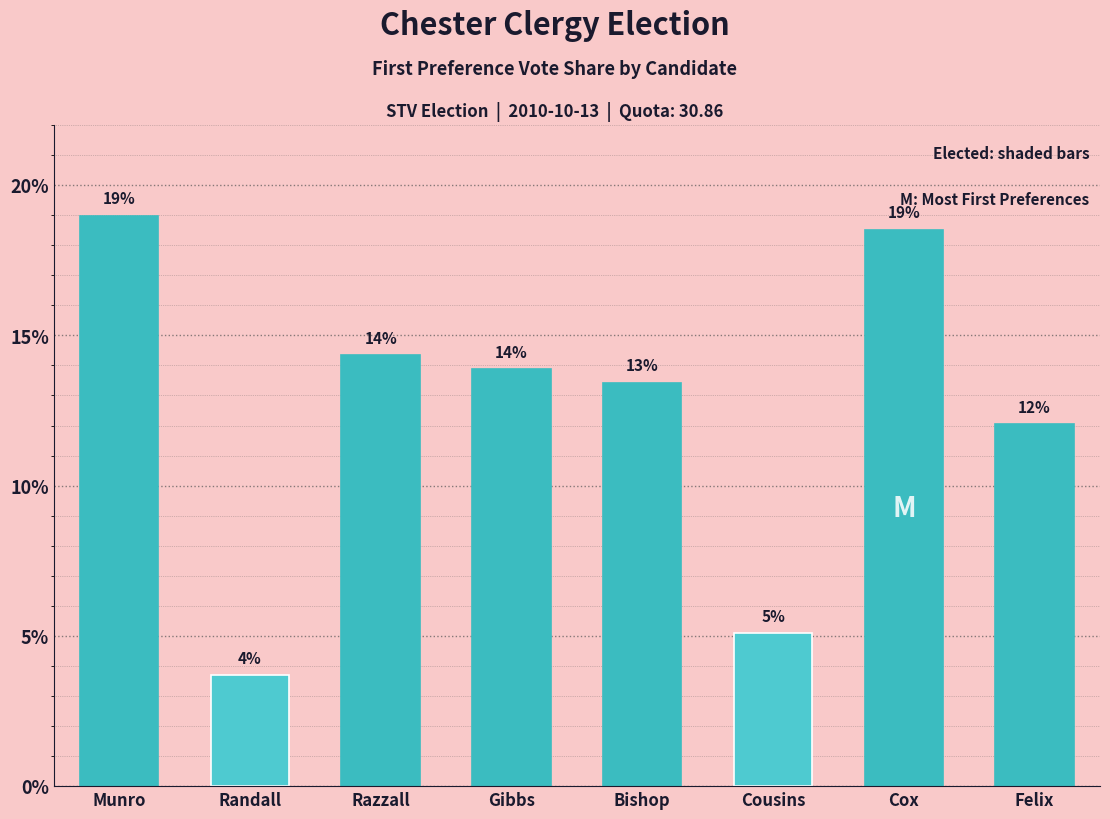

Does the chart contain any negative values?

No